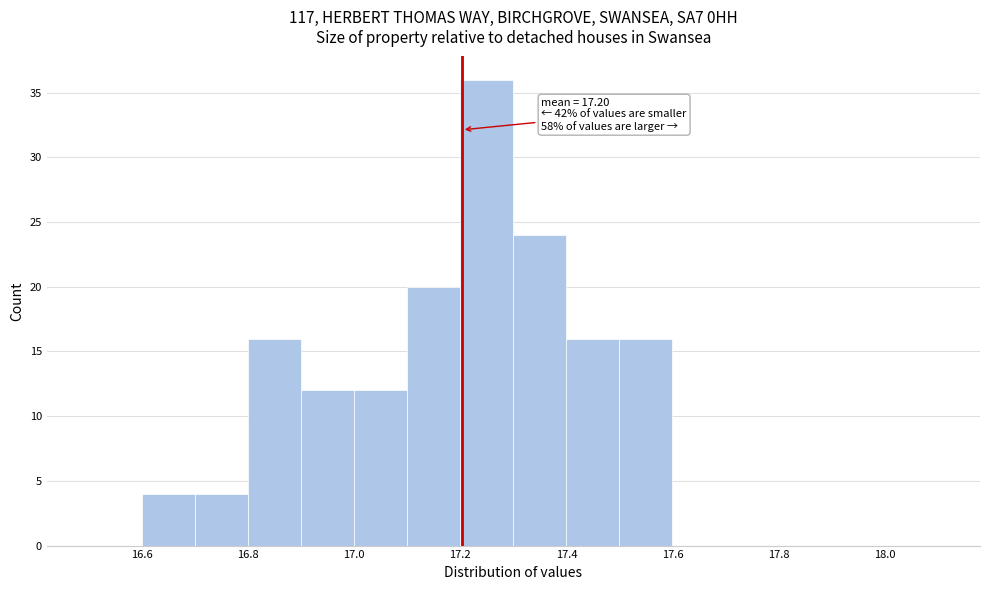

Over which range of the x-axis is the bar tallest?

17.2 to 17.3